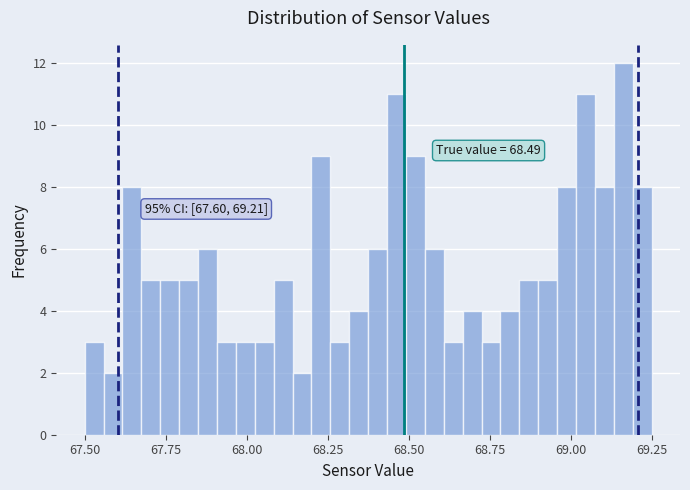

Read against the x-axis, roughly where is the centre of the tallest bar?

69.15